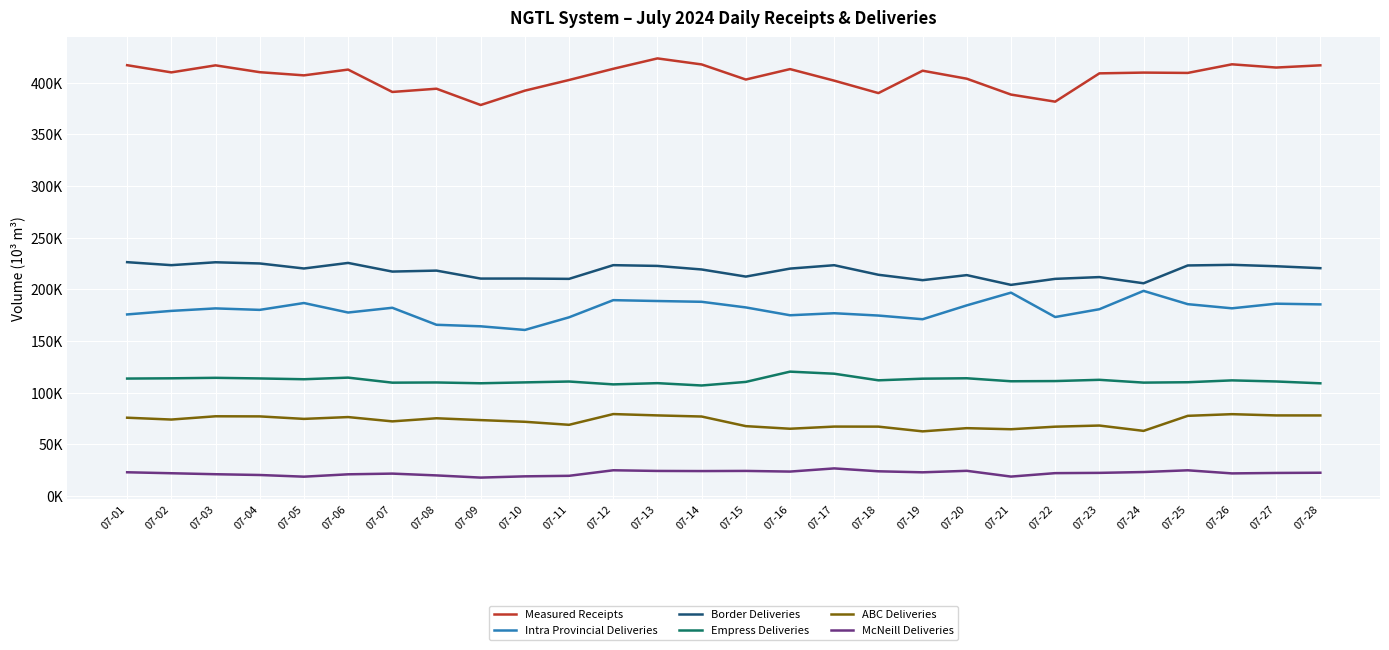

At which label does Border Deliveries first exceed 220023?

07-01